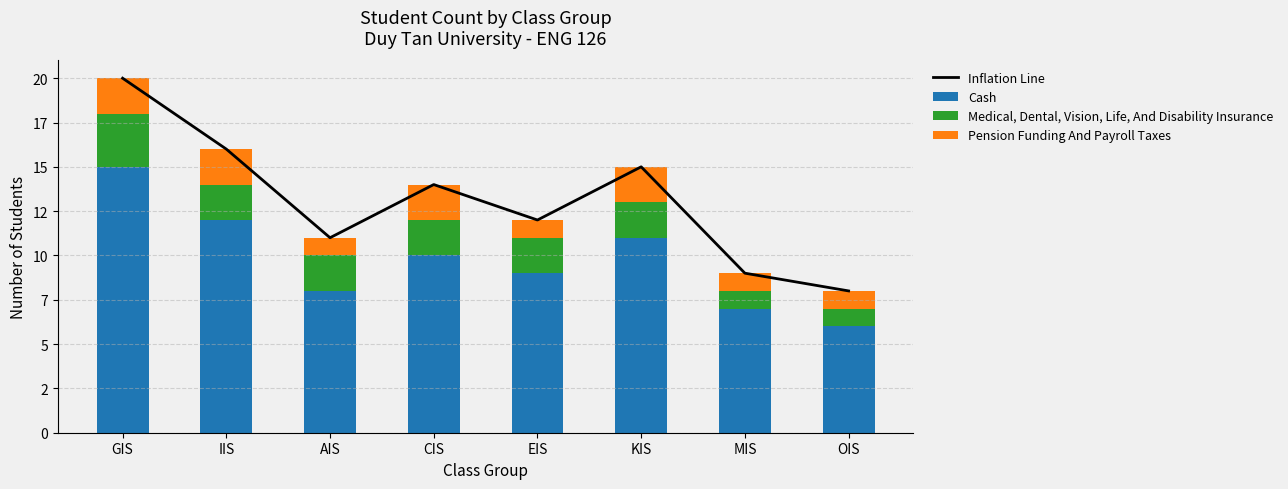

What position from the right is EIS?

4